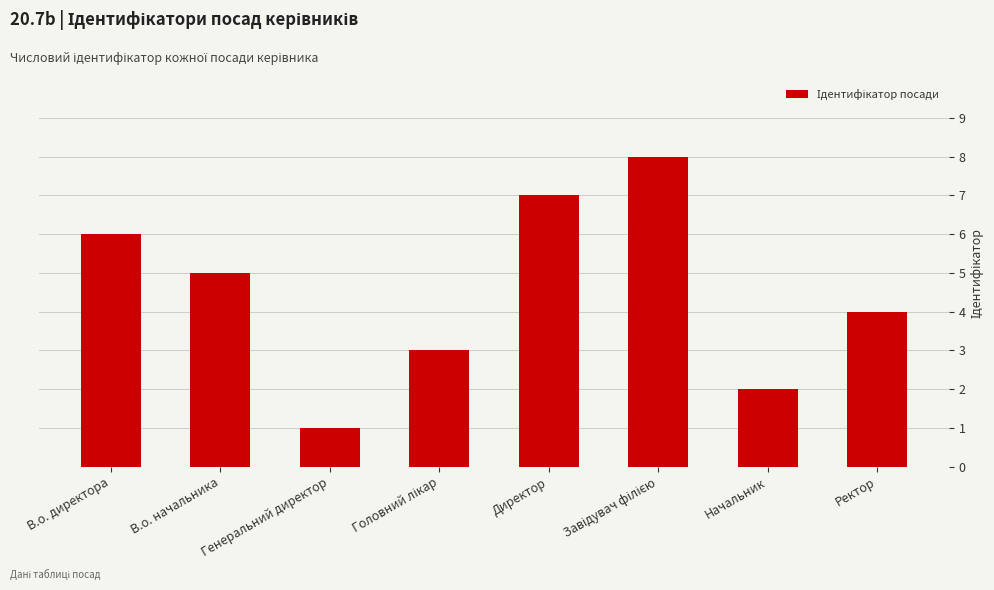

What position from the left is Начальник?

7